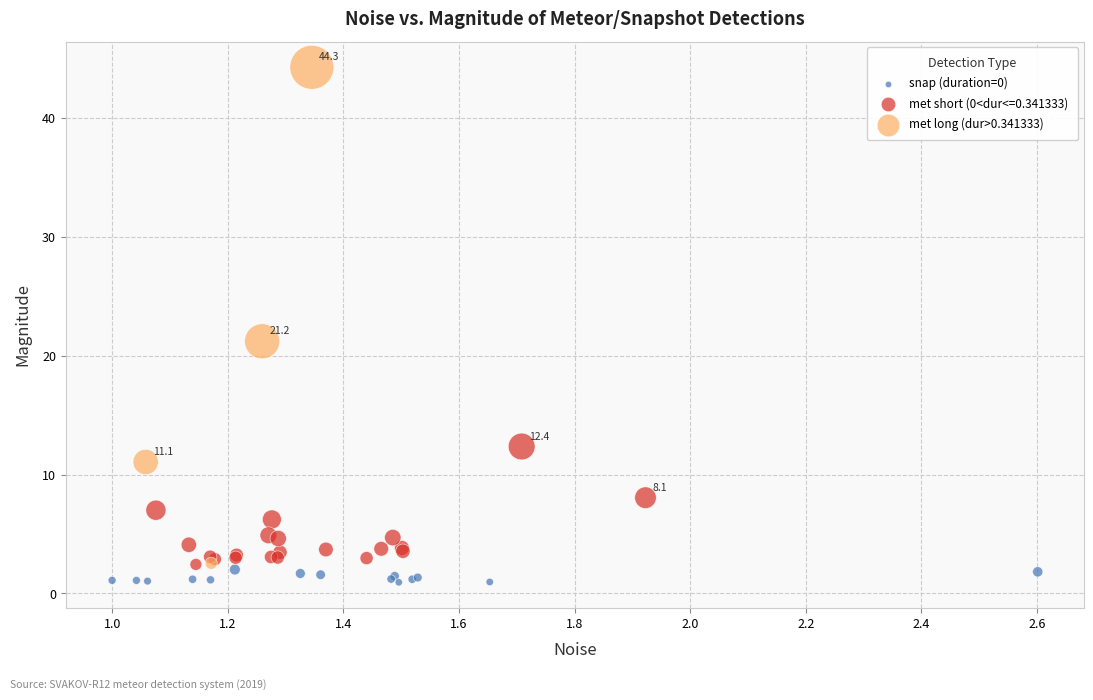

Which series reaches the maximum Y coordinate?

met long (dur>0.341333)